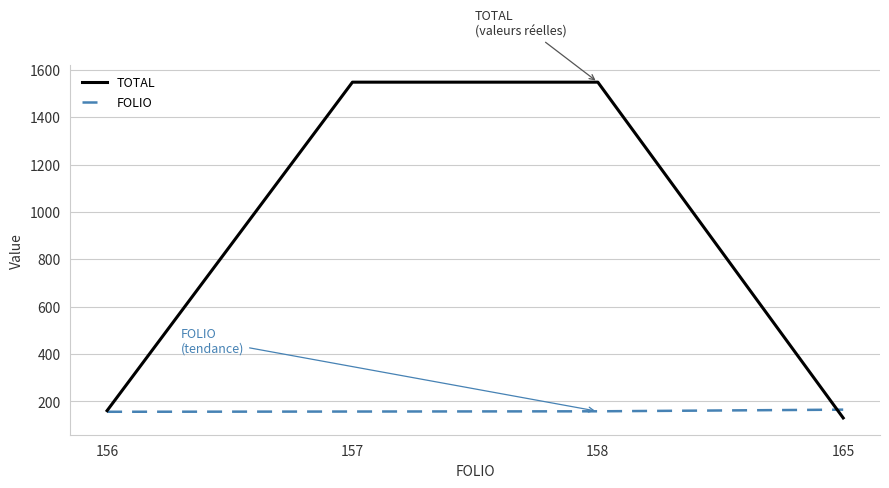

Rank the series by their average value, from highest to lowest.

TOTAL, FOLIO